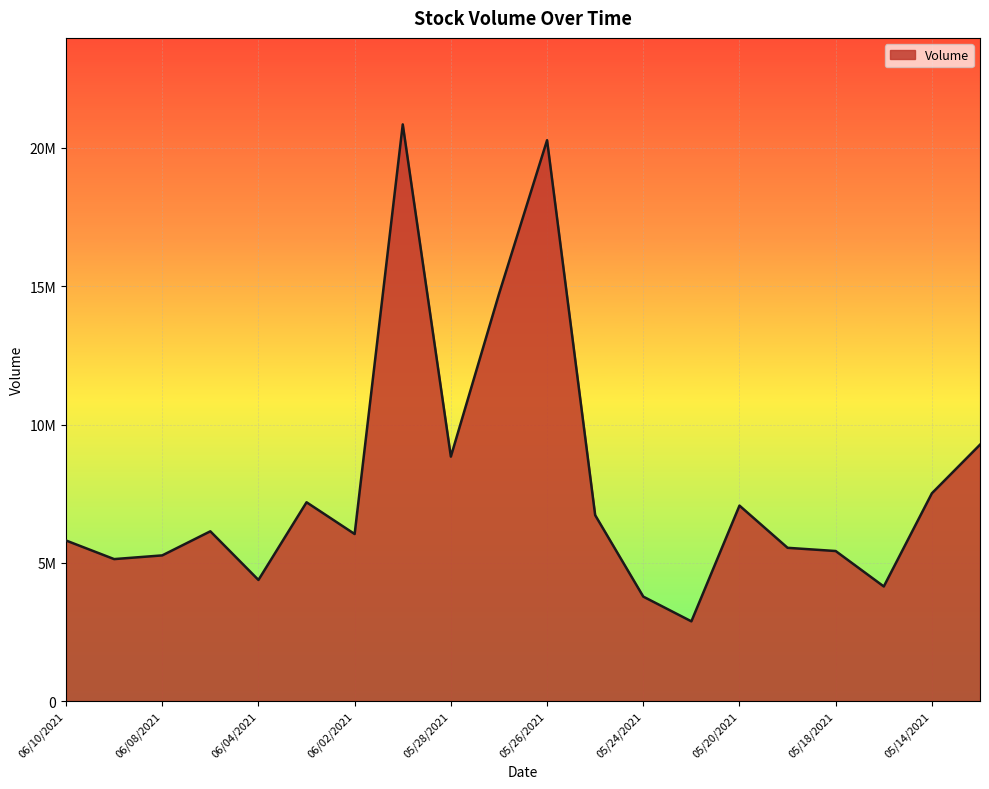

Does the chart display data point markers on the line(s)?

No